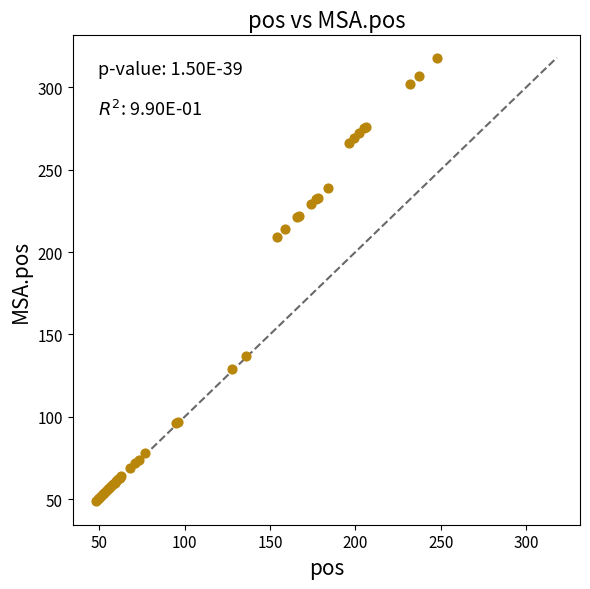

What Y value in the scatter plot is closest to 183?

209